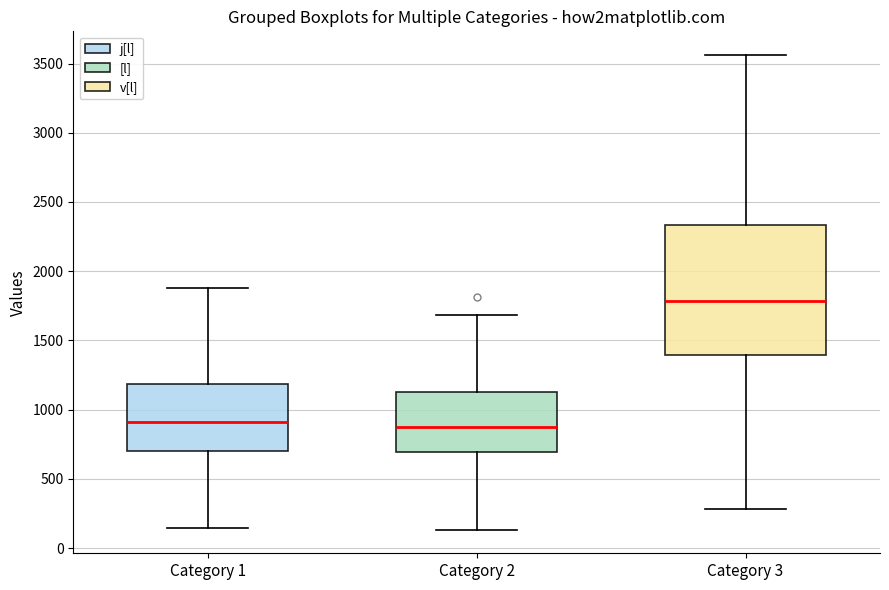

Reading left to right, read every box against the y-axis: the position of its median line, the range the box covers, and the ends of its whiskers. The values are not printed on the chart, so give them approximately, as read against the axis.

Category 1: median 900, box 700 to 1200, whiskers 150 to 1900
Category 2: median 900, box 700 to 1150, whiskers 150 to 1700
Category 3: median 1800, box 1400 to 2350, whiskers 300 to 3550